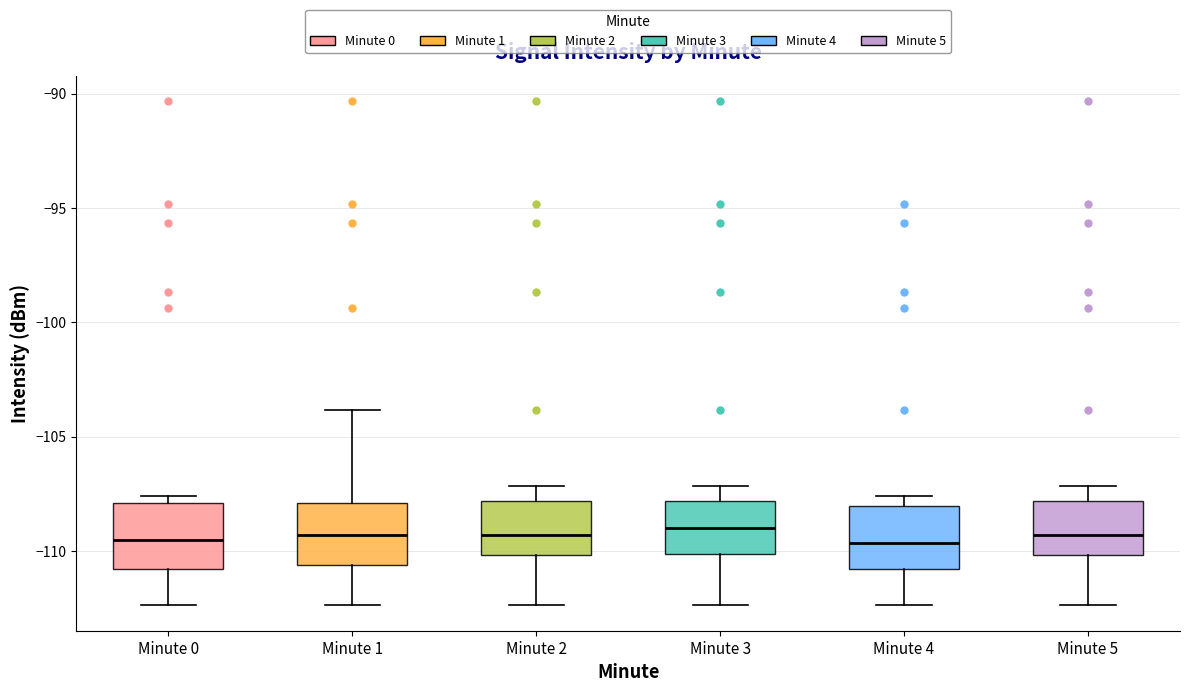

Reading left to right, read every box against the y-axis: the position of its median line, the range the box covers, and the ends of its whiskers. The values are not printed on the chart, so give them approximately, as read against the axis.

Minute 0: median -109.5, box -111.0 to -108.0, whiskers -112.5 to -107.5
Minute 1: median -109.5, box -110.5 to -108.0, whiskers -112.5 to -104.0
Minute 2: median -109.5, box -110.0 to -108.0, whiskers -112.5 to -107.0
Minute 3: median -109.0, box -110.0 to -108.0, whiskers -112.5 to -107.0
Minute 4: median -109.5, box -111.0 to -108.0, whiskers -112.5 to -107.5
Minute 5: median -109.5, box -110.0 to -108.0, whiskers -112.5 to -107.0